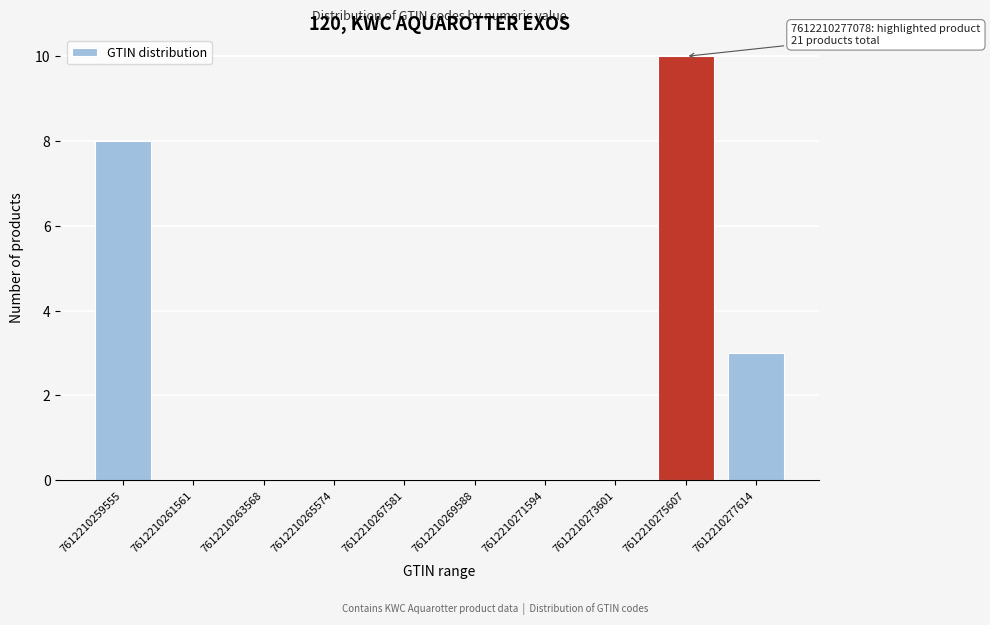

Reading left to right, list all the values displayed in this chart.

7612210259555=8	7612210261561=0	7612210263568=0	7612210265574=0	7612210267581=0	7612210269588=0	7612210271594=0	7612210273601=0	7612210275607=10	7612210277614=3